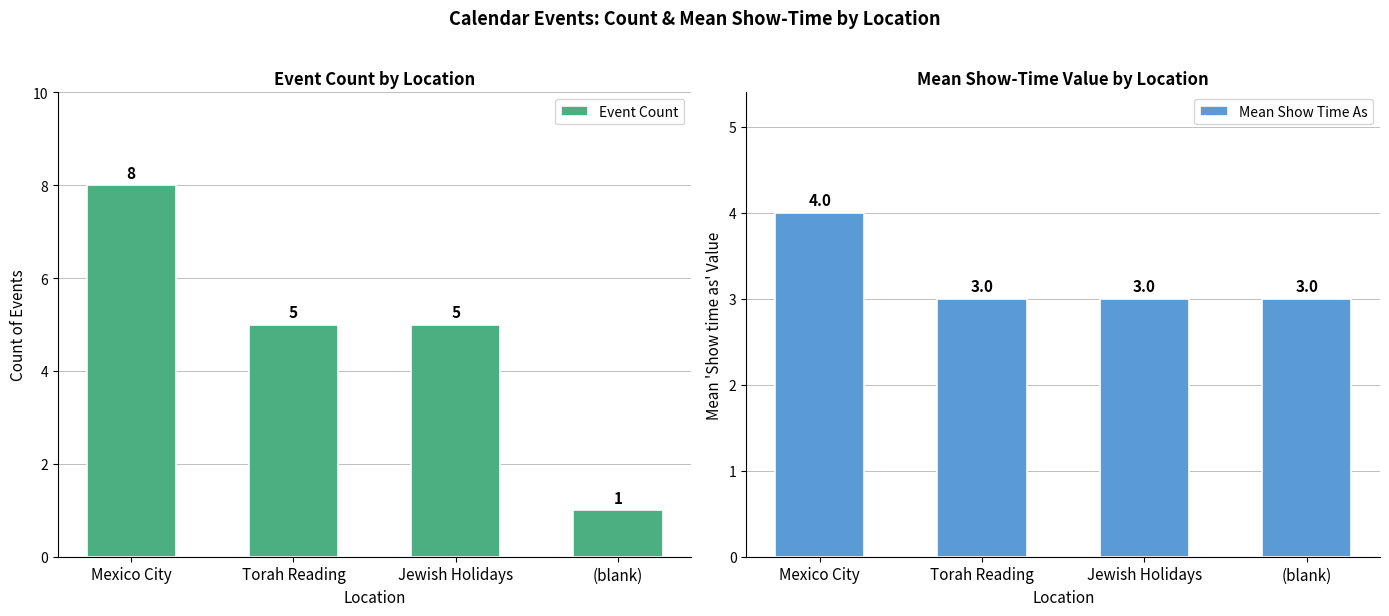

Which category has the highest value in the Mean Show Time As series?

Mexico City